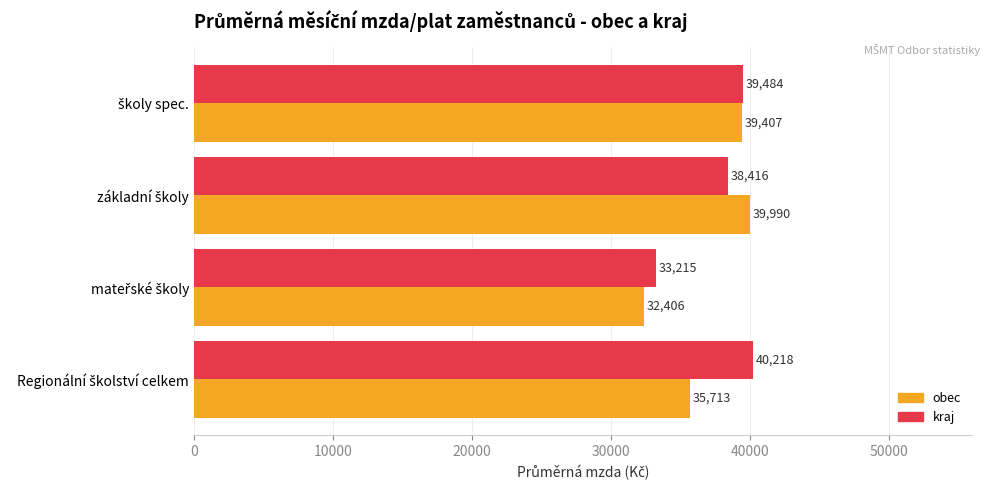

What is the sum of all kraj values?

151332.9